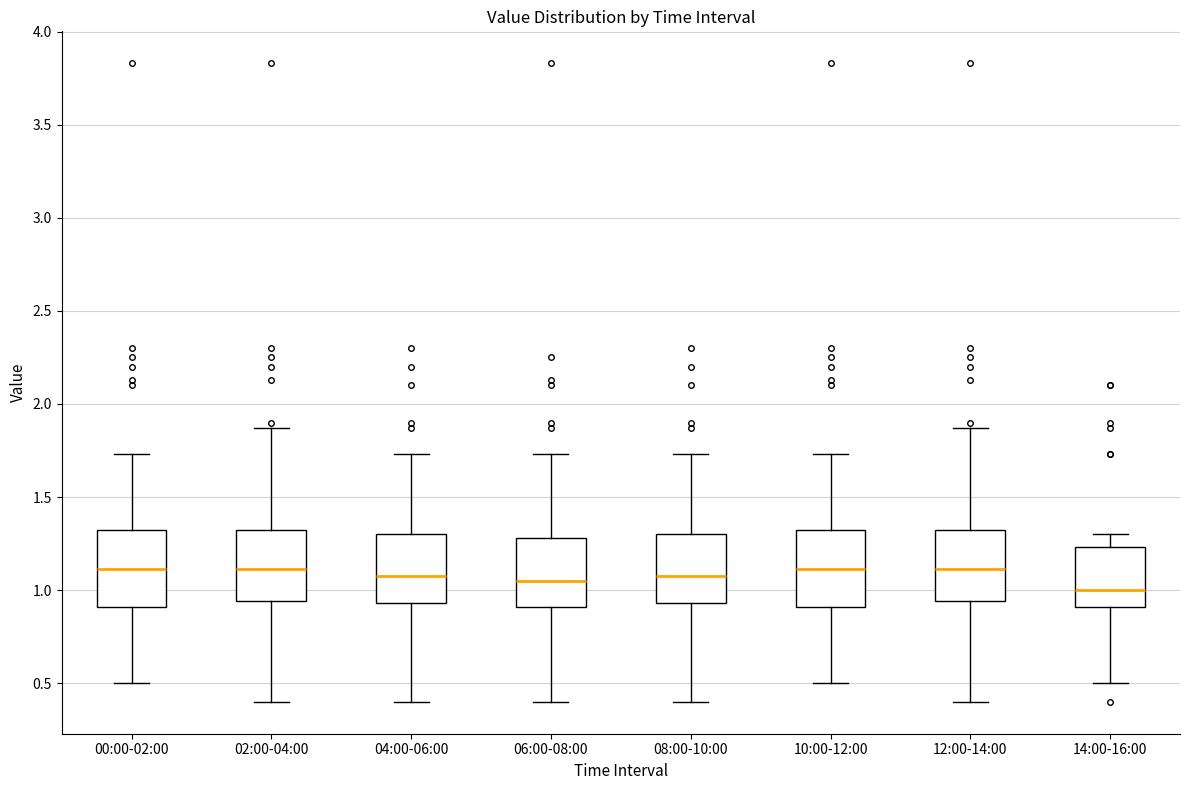

Where does the lower whisker of the box for 00:00-02:00 end on the y-axis? The values are not printed on the chart, so give them approximately, as read against the axis.

0.50